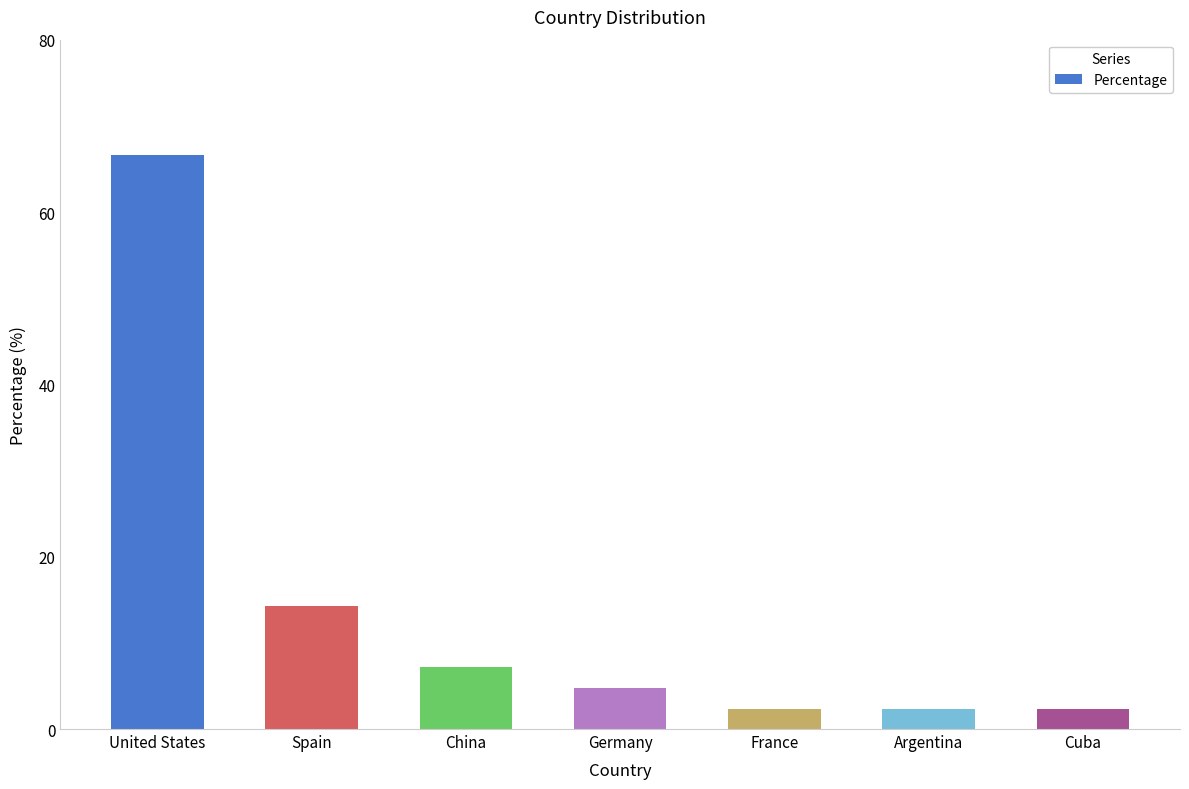

Does the chart contain stacked bars?

No